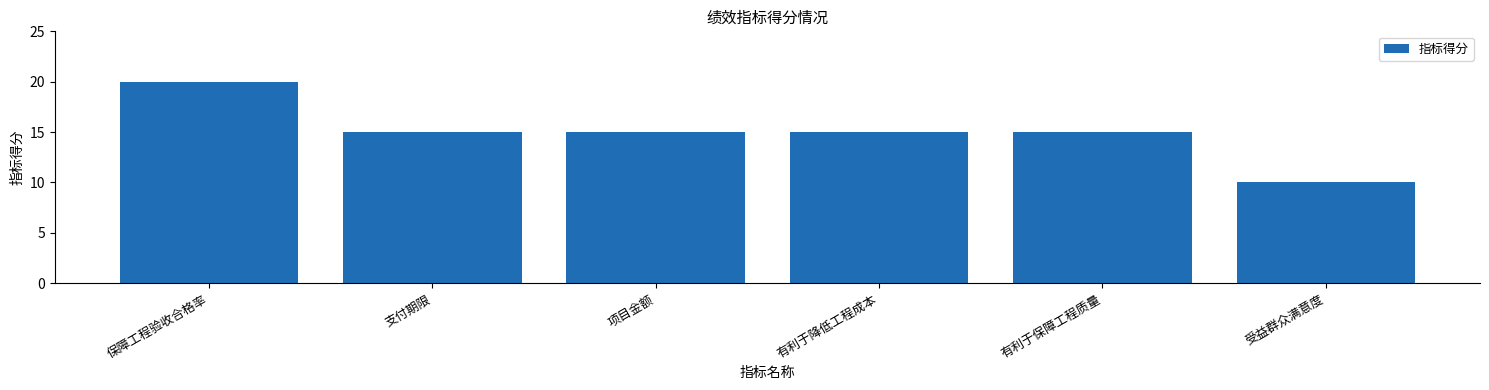

What is the ratio of the value at 有利于保障工程质量 to the value at 项目金额?

1.0